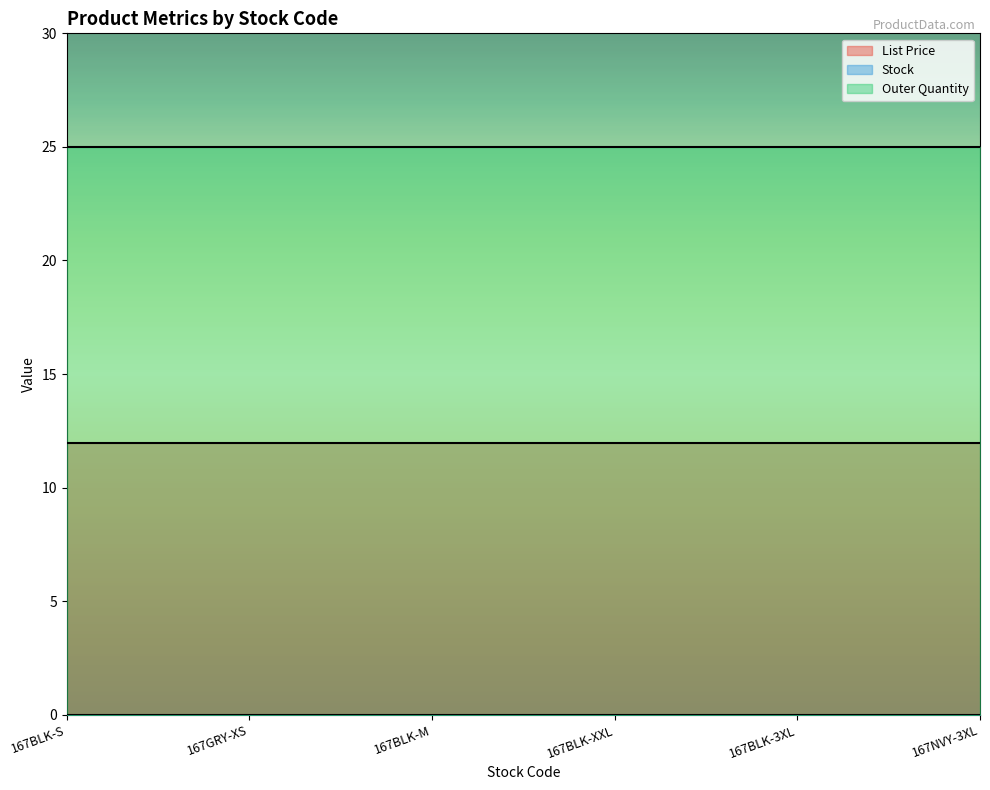

How many data points does each series have?

6